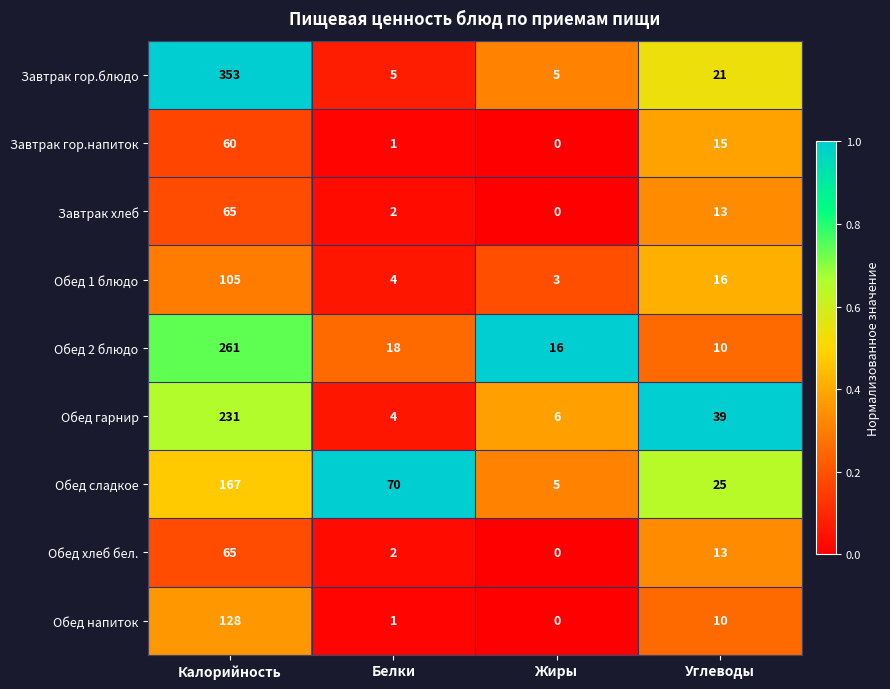

What is the lowest value of the Обед сладкое series?

5